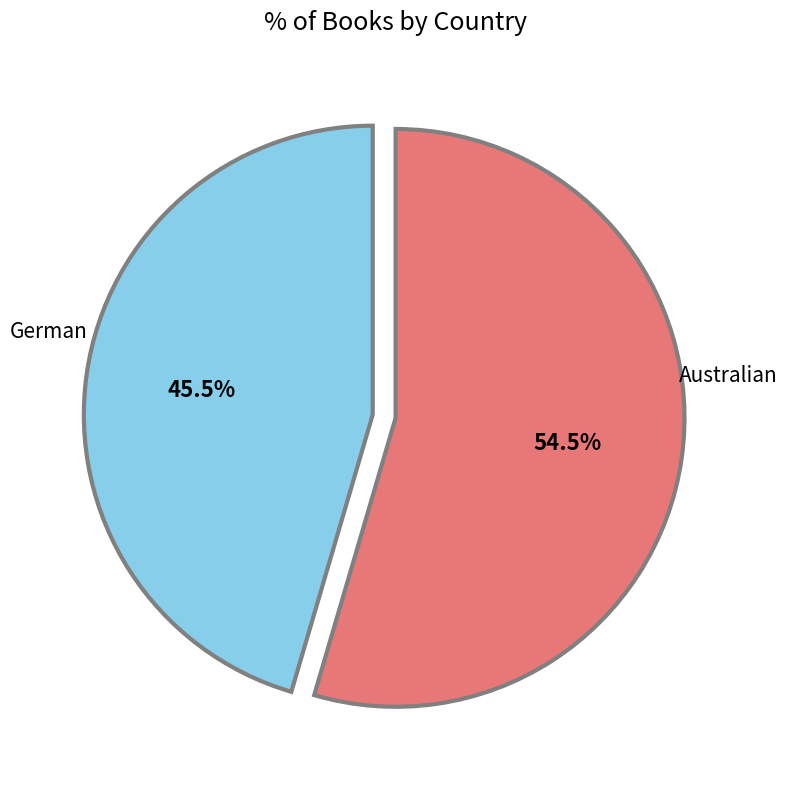

Is there a majority slice in this chart?

Yes